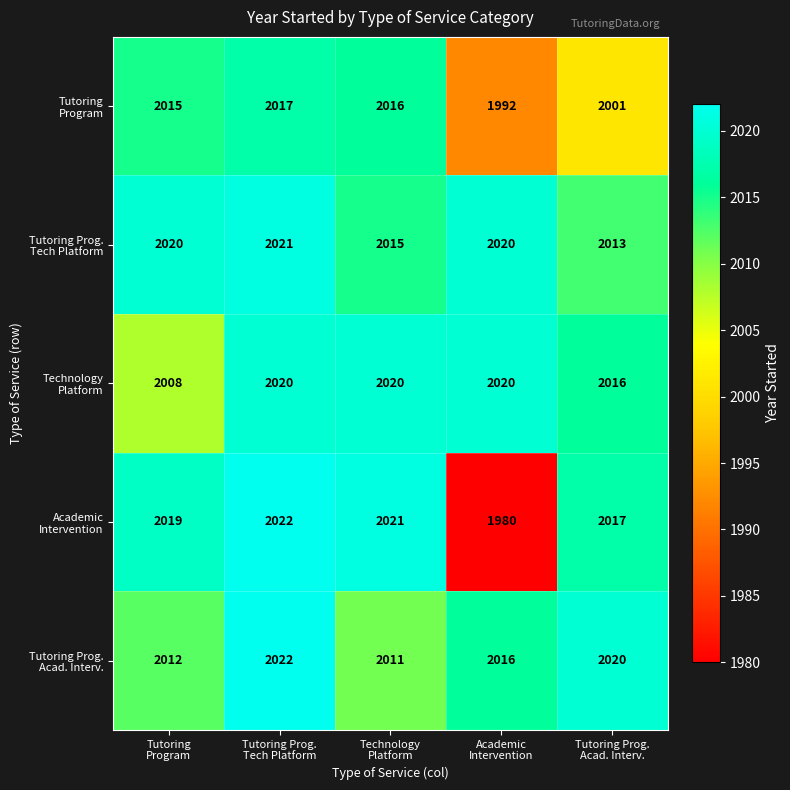

Count the number of categories in the chart.

5